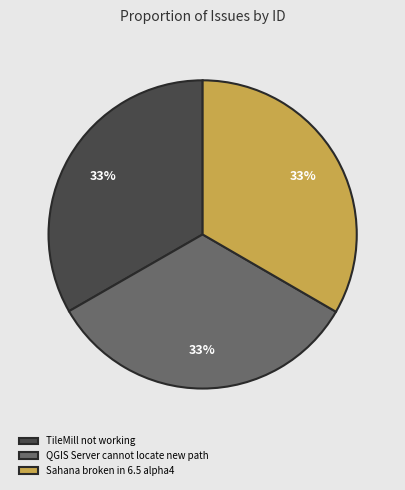

The Sahana broken in 6.5 alpha4 slice represents 33% of the pie. True or false?

True